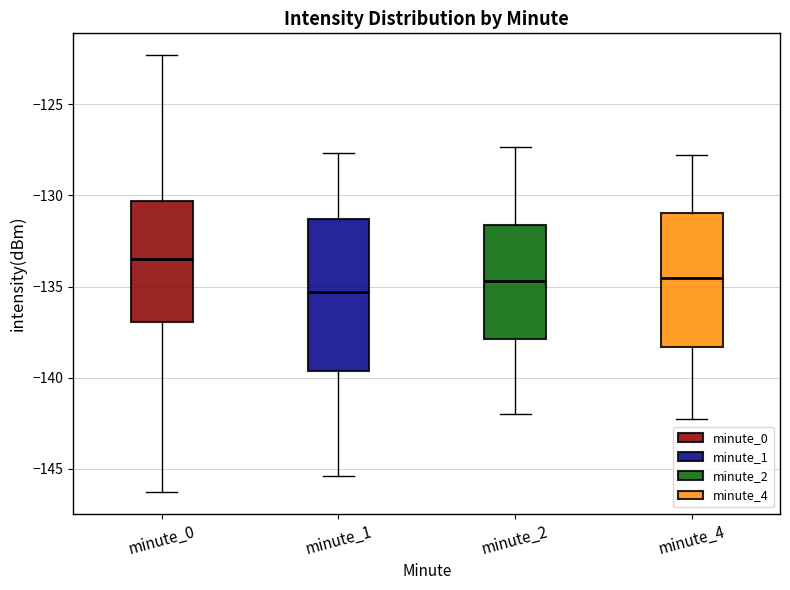

Reading left to right, read every box against the y-axis: the position of its median line, the range the box covers, and the ends of its whiskers. The values are not printed on the chart, so give them approximately, as read against the axis.

minute_0: median -133.5, box -137.0 to -130.5, whiskers -146.5 to -122.5
minute_1: median -135.5, box -139.5 to -131.5, whiskers -145.5 to -127.5
minute_2: median -134.5, box -138.0 to -131.5, whiskers -142.0 to -127.5
minute_4: median -134.5, box -138.5 to -131.0, whiskers -142.0 to -128.0